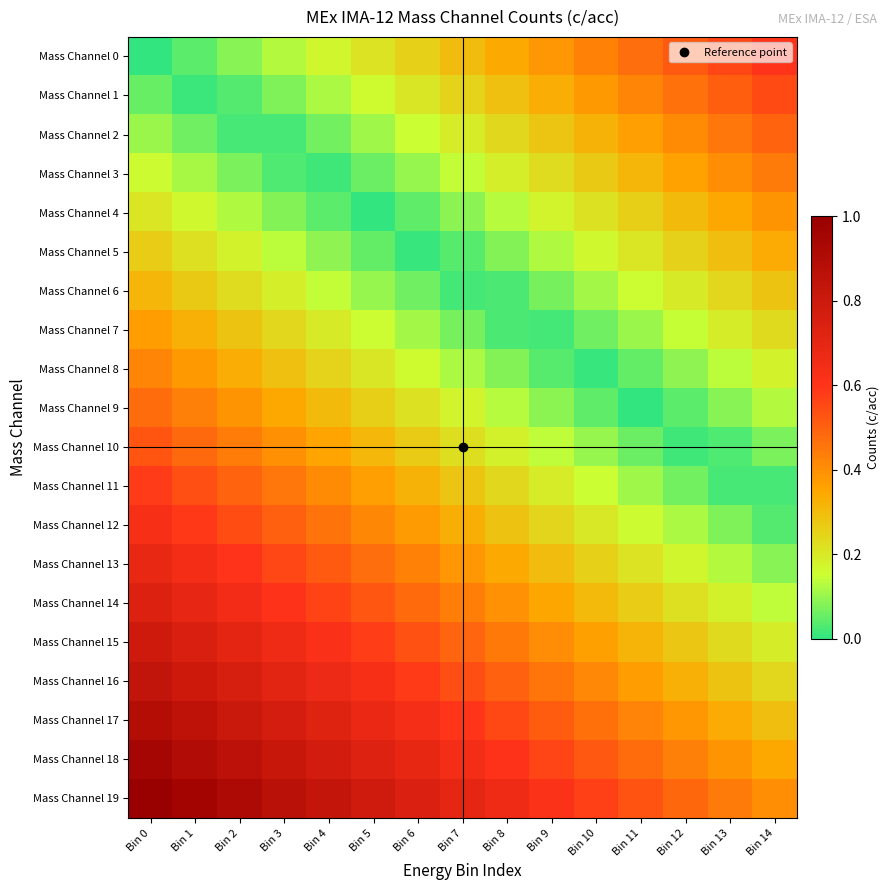

At which category is the sum across all series the highest?

Bin 0